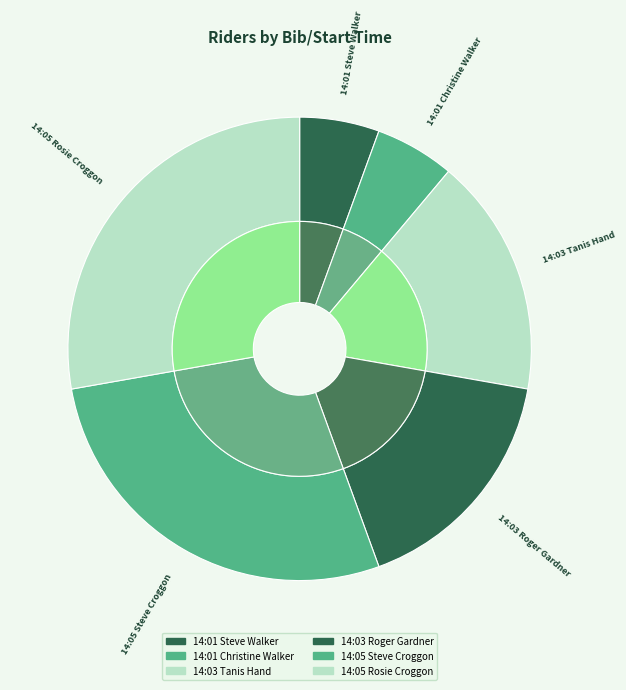

What is the ratio of the value at 14:05 Rosie Croggon to the value at 14:05 Steve Croggon?

1.0